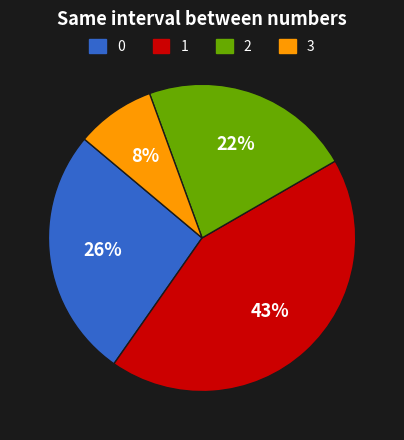

The 1 slice represents 43% of the pie. True or false?

True